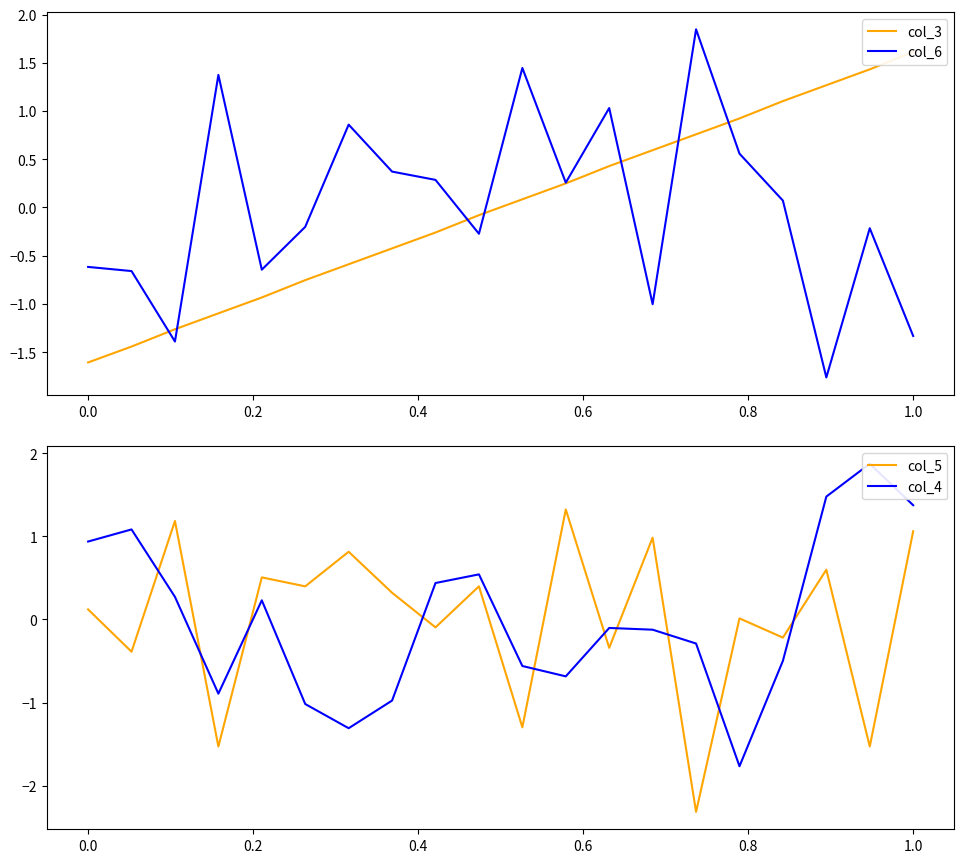

How many values in the col_4 series exceed 0?

9